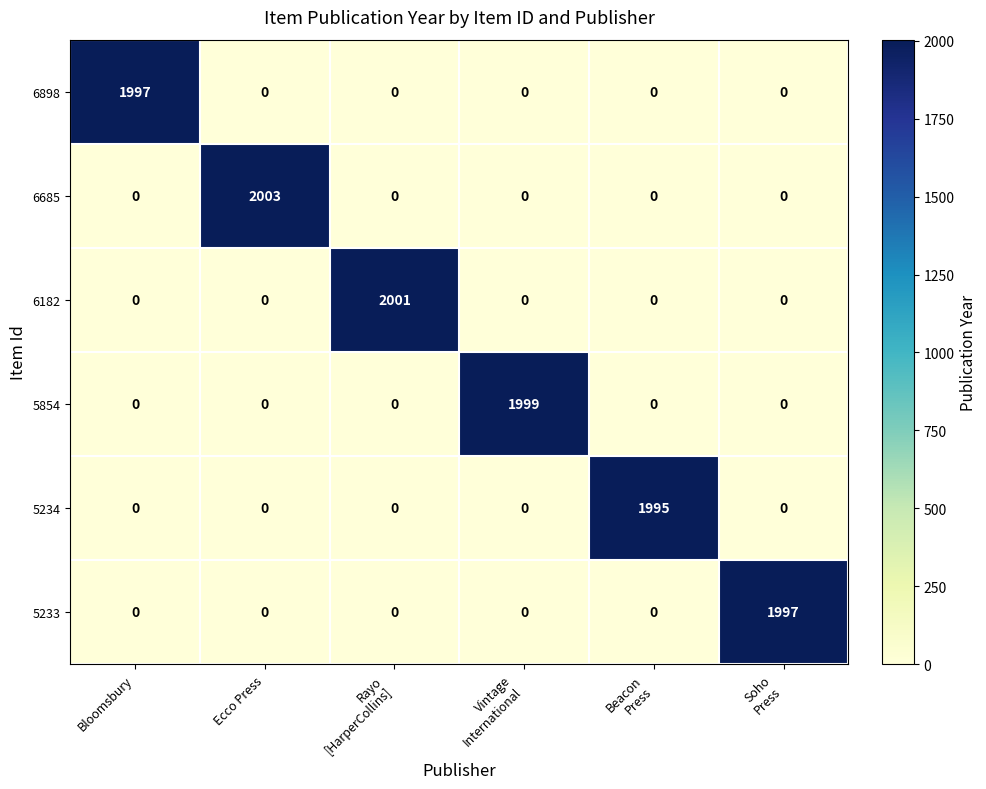

Is it true that 6182 equals -1239 at Ecco Press?

False